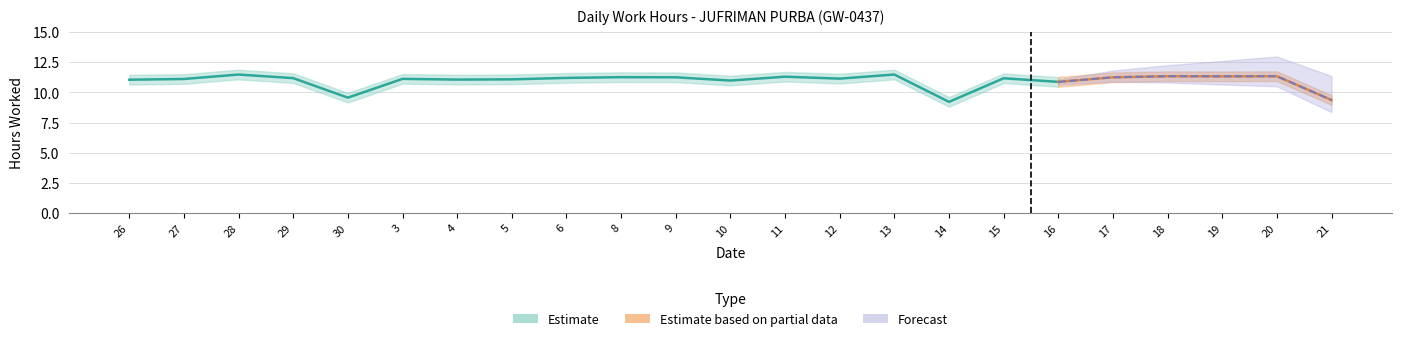

True or false: Break Total and Hours Worked cross at least once.

False